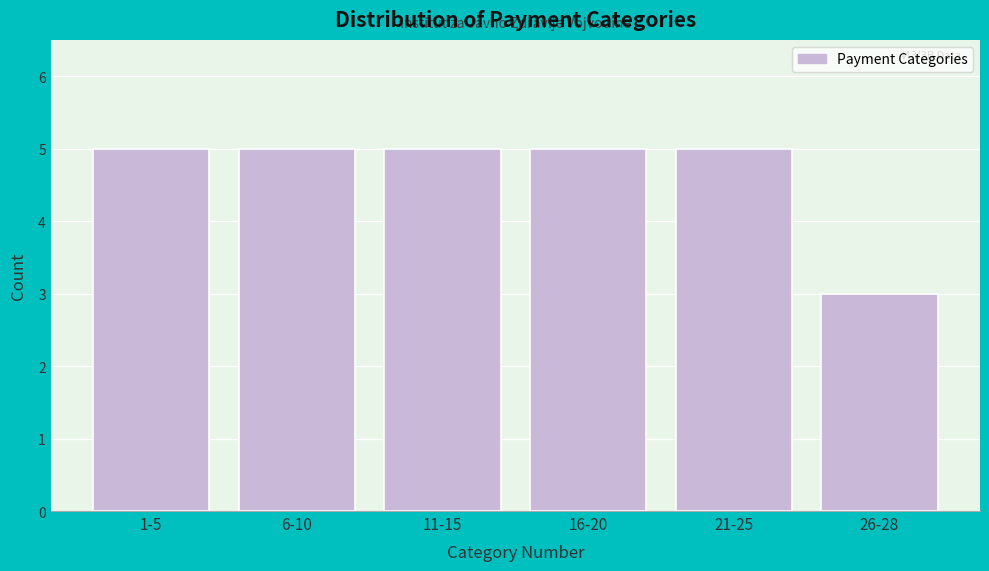

Reading left to right, list all the values displayed in this chart.

5	5	5	5	5	3